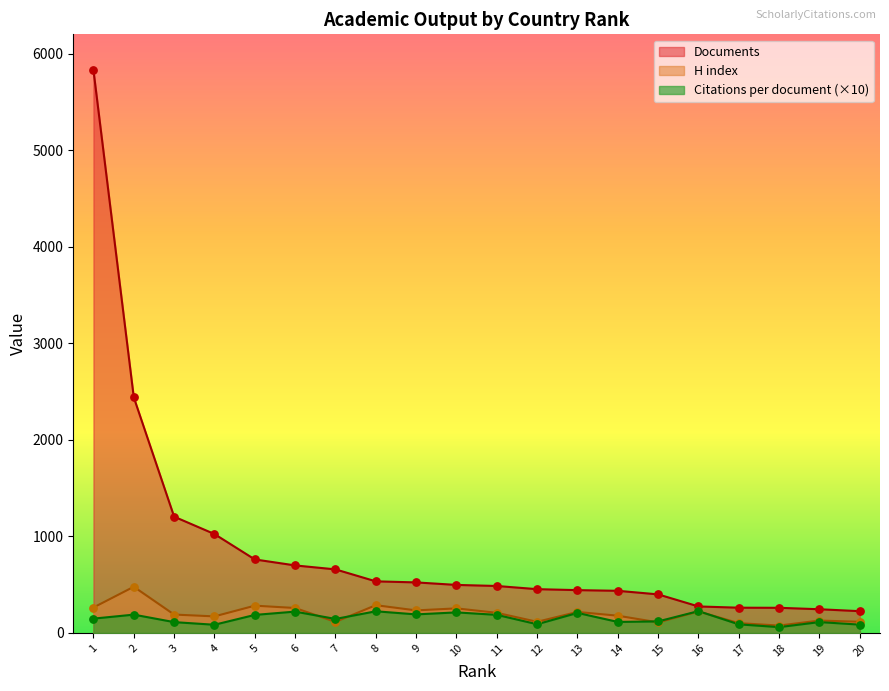

At how many categories does at least one series exceed 4554?

1